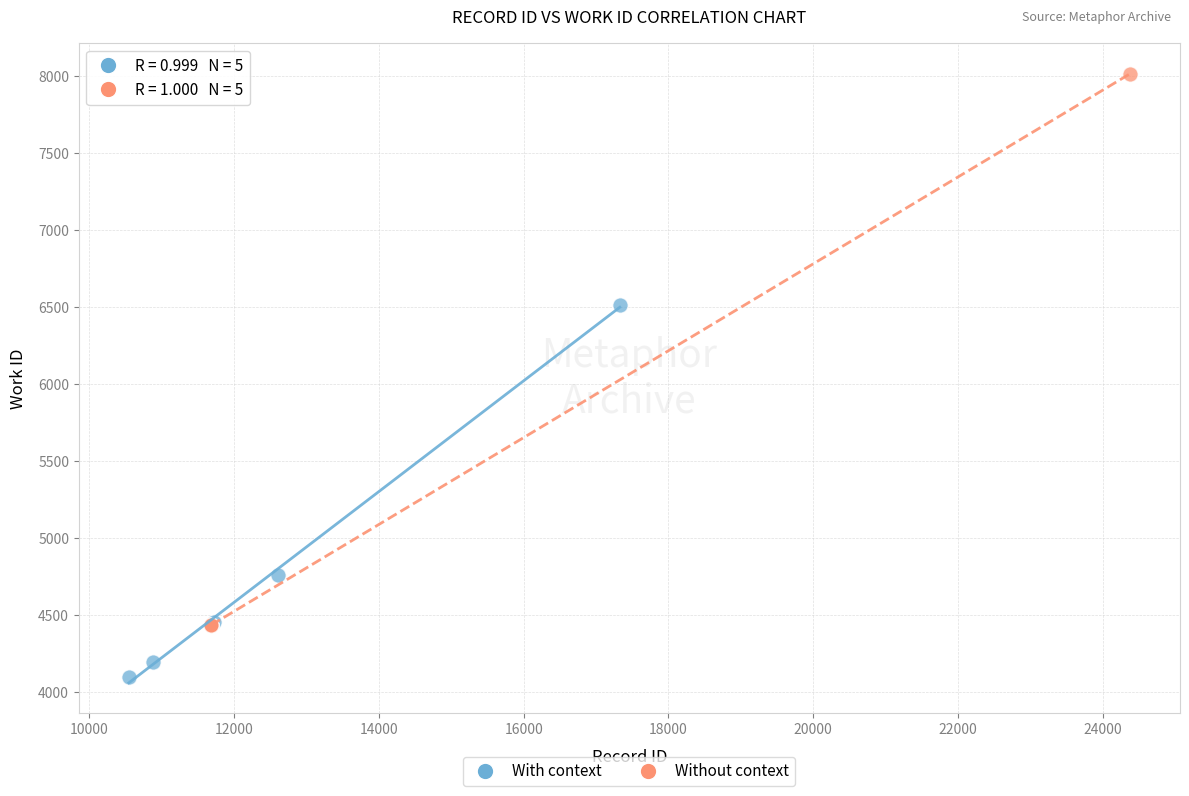

What are all the series names shown in the legend?

With context, Without context